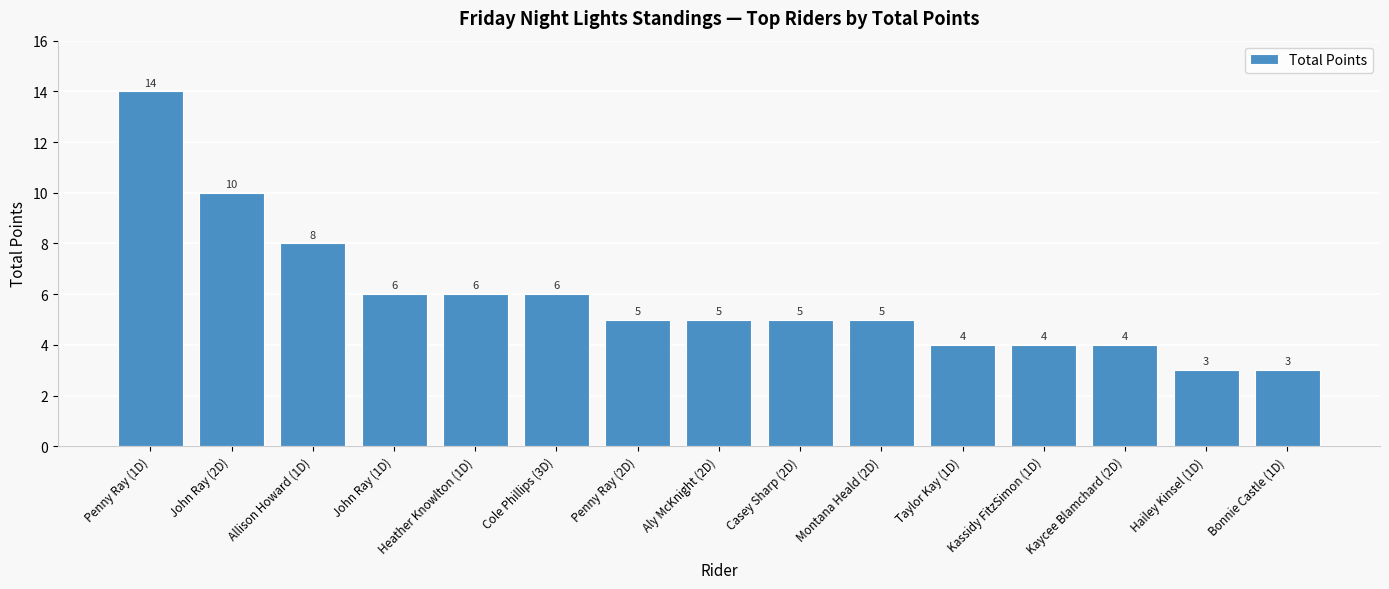

What is the label of the 14th bar from the right?

John Ray (2D)